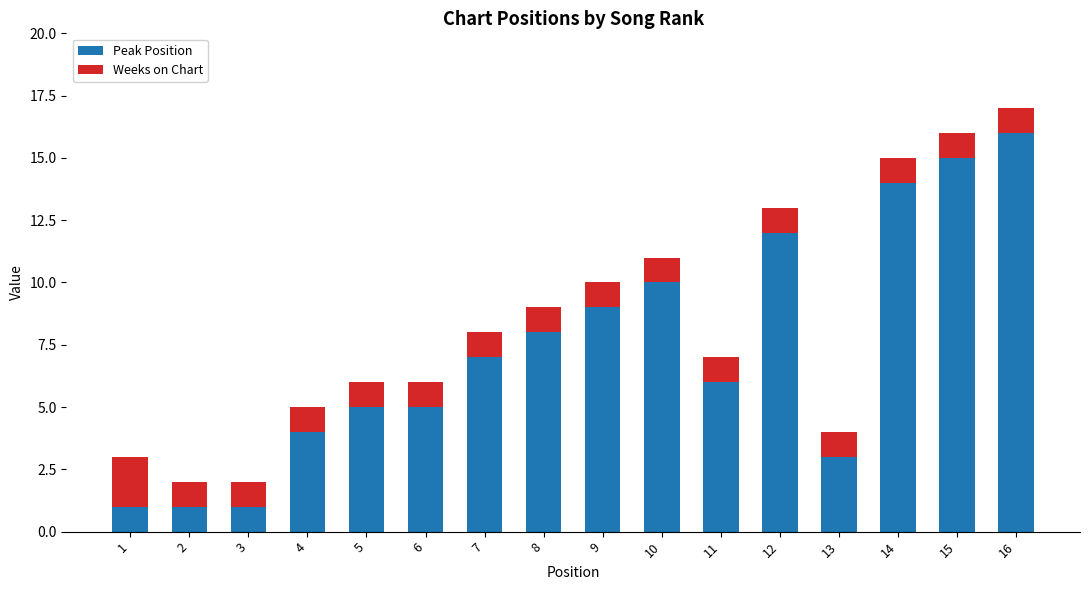

Are the bars grouped side by side (vs. stacked)?

No